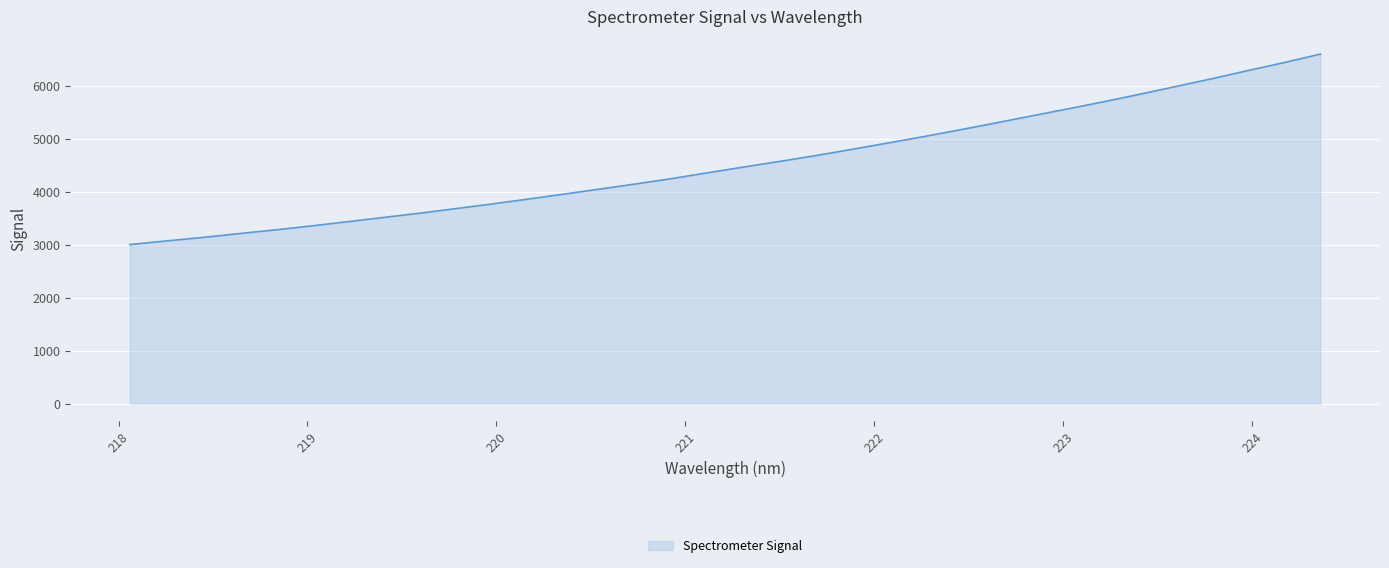

True or false: there are more than 2 points higher than both neighbors.

False